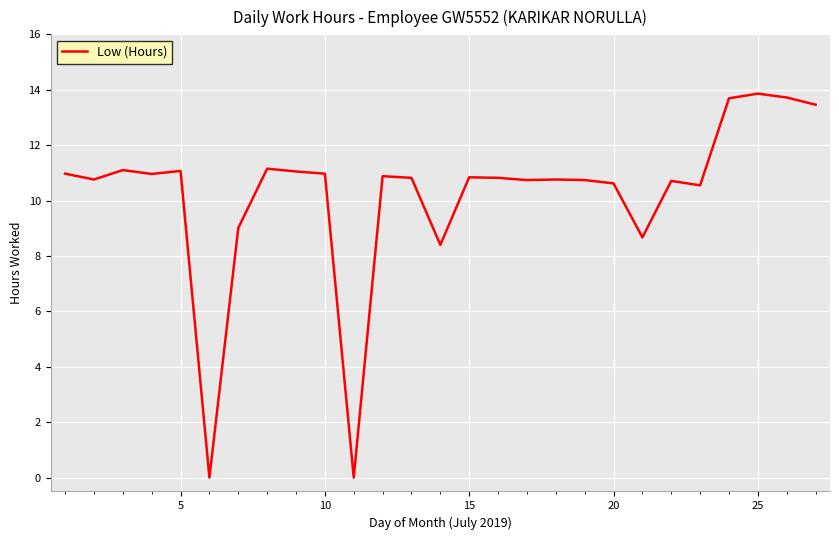

What is the difference between the maximum and minimum values?

13.9